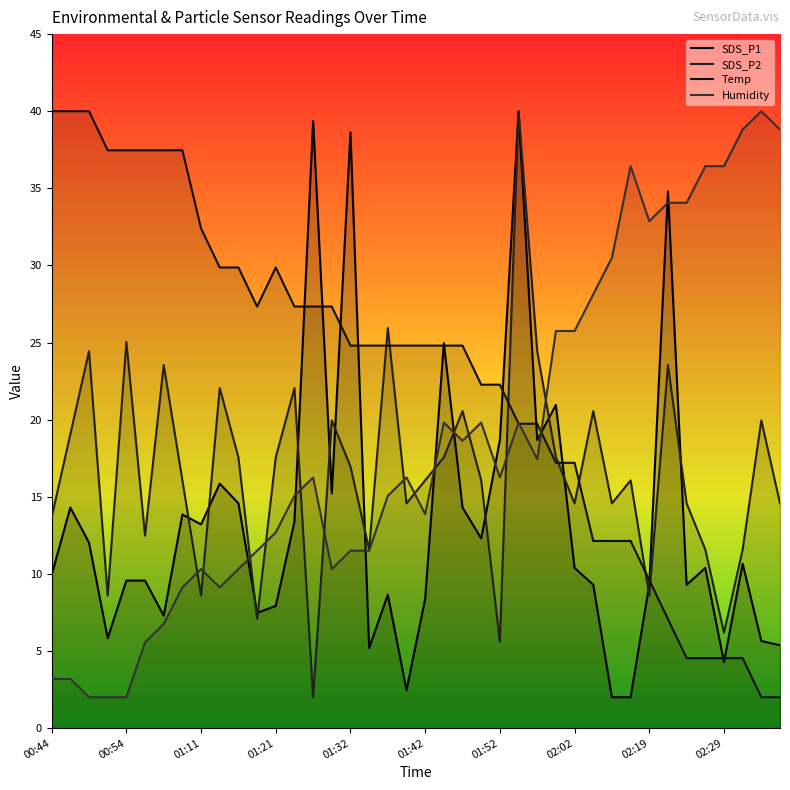

True or false: SDS_P1 and SDS_P2 intersect in this chart.

True